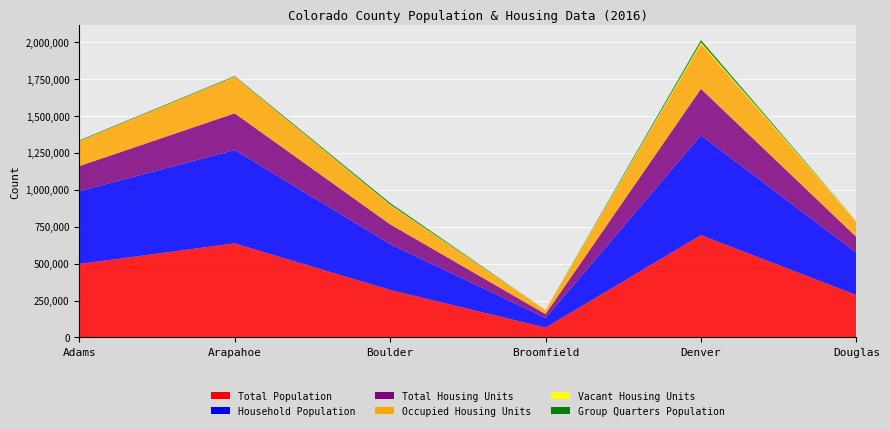

Reading right to left, transcribe all the data shown in this chart.

Total Population: Douglas=287124	Denver=693292	Broomfield=66252	Boulder=321989	Arapahoe=637254	Adams=497673
Household Population: Douglas=286324	Denver=676874	Broomfield=65970	Boulder=310936	Arapahoe=632999	Adams=493489
Total Housing Units: Douglas=107071	Denver=314631	Broomfield=26324	Boulder=133692	Arapahoe=248692	Adams=170132
Occupied Housing Units: Douglas=102564	Denver=304857	Broomfield=25405	Boulder=129804	Arapahoe=248211	Adams=169553
Vacant Housing Units: Douglas=4507	Denver=9774	Broomfield=919	Boulder=3888	Arapahoe=481	Adams=579
Group Quarters Population: Douglas=800	Denver=16418	Broomfield=282	Boulder=11053	Arapahoe=4255	Adams=4184